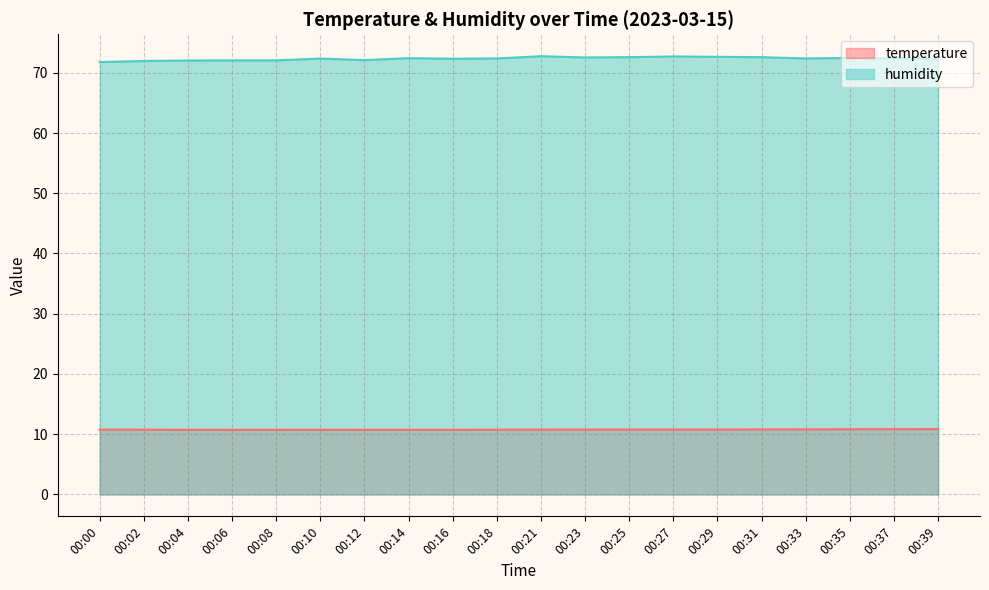

Rank the categories by temperature value from highest to lowest.

00:39, 00:37, 00:35, 00:33, 00:31, 00:25, 00:27, 00:29, 00:23, 00:00, 00:21, 00:02, 00:18, 00:04, 00:08, 00:10, 00:12, 00:14, 00:16, 00:06